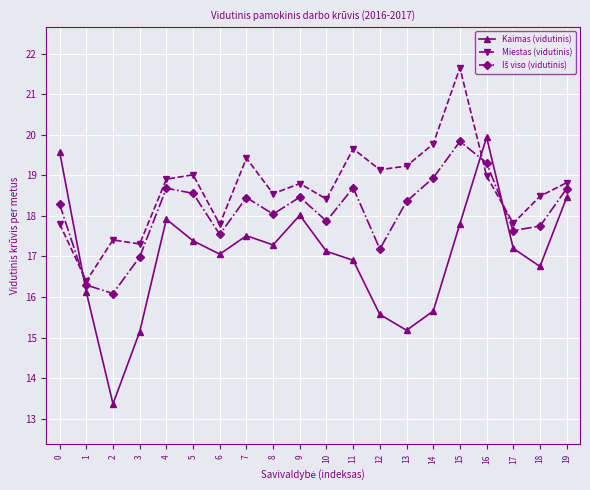

What is the sum of the Kaimas (vidutinis) values at 19 and 5?

35.8